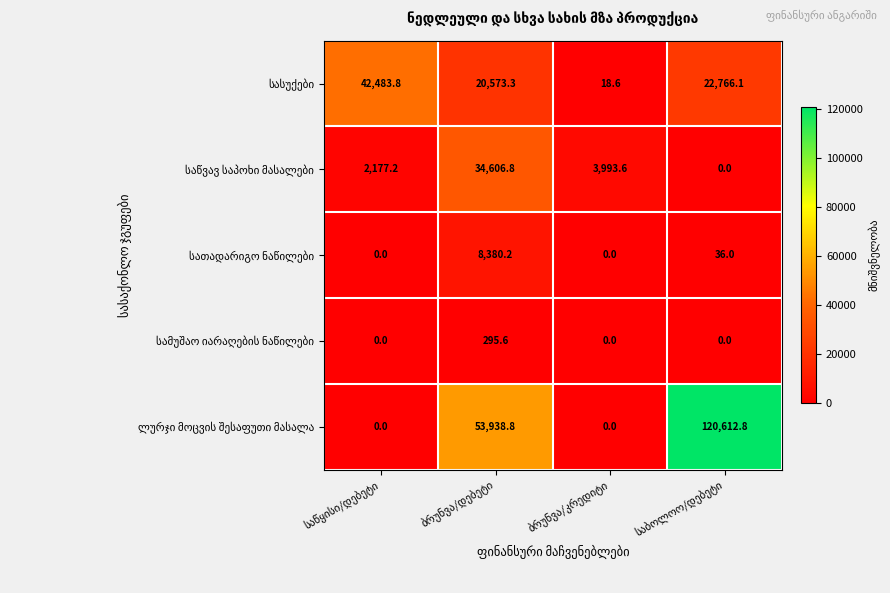

What is the maximum value shown in the chart?

120612.8